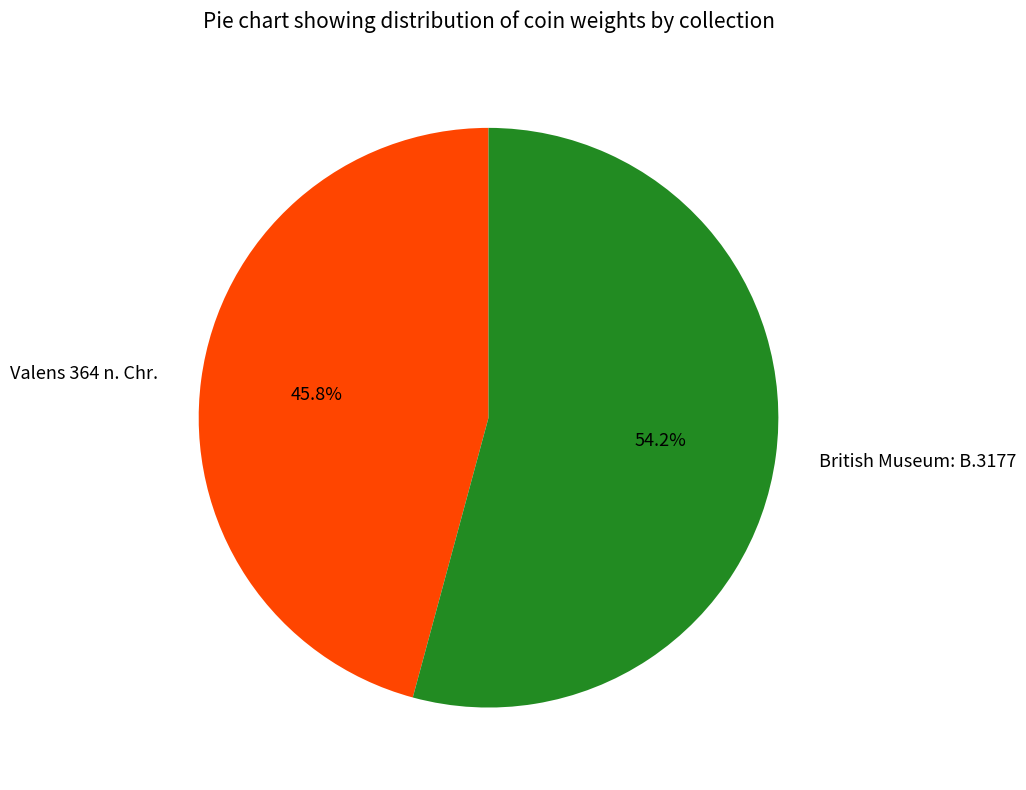

To the nearest percent, what is the difference between the British Museum: B.3177 and Valens 364 n. Chr. slice percentages?

8%